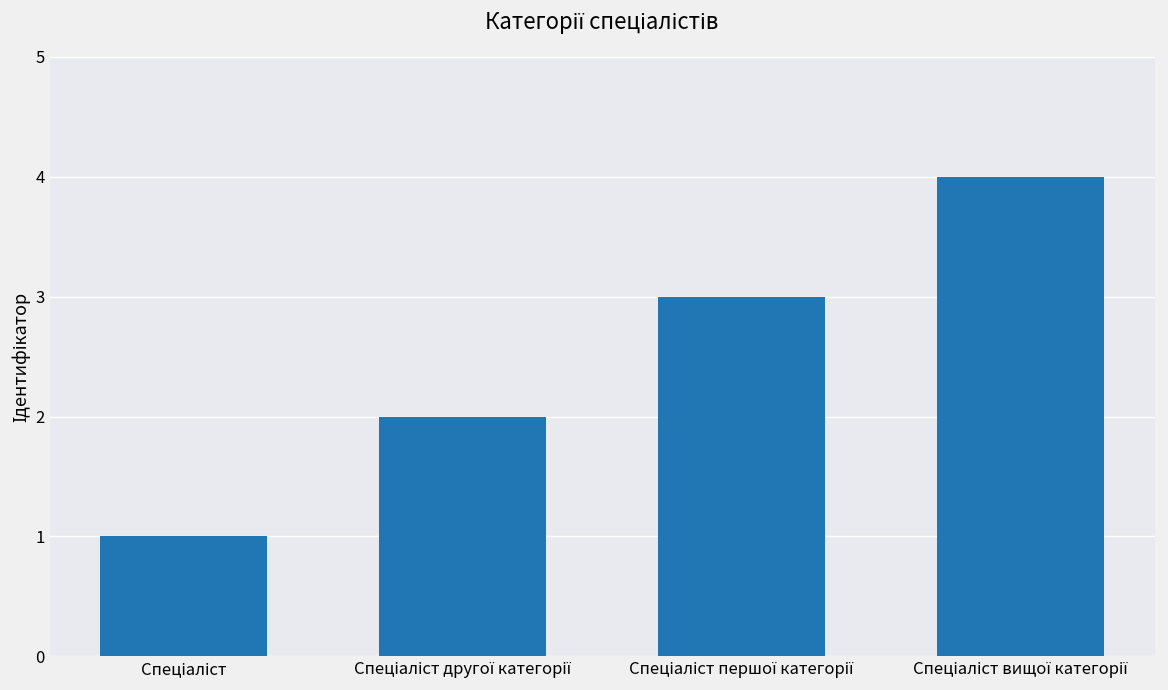

What is the sum of all values?

10